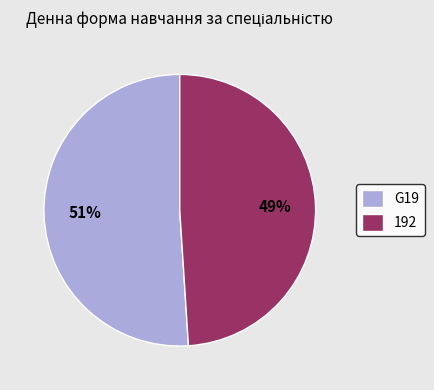

The 192 slice represents 56% of the pie. True or false?

False